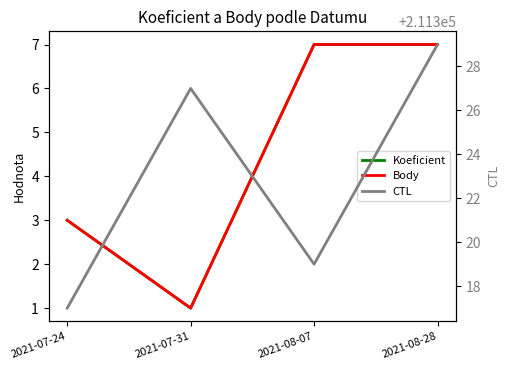

Is the value of CTL at 2021-07-31 greater than the value of Koeficient at 2021-08-07?

Yes